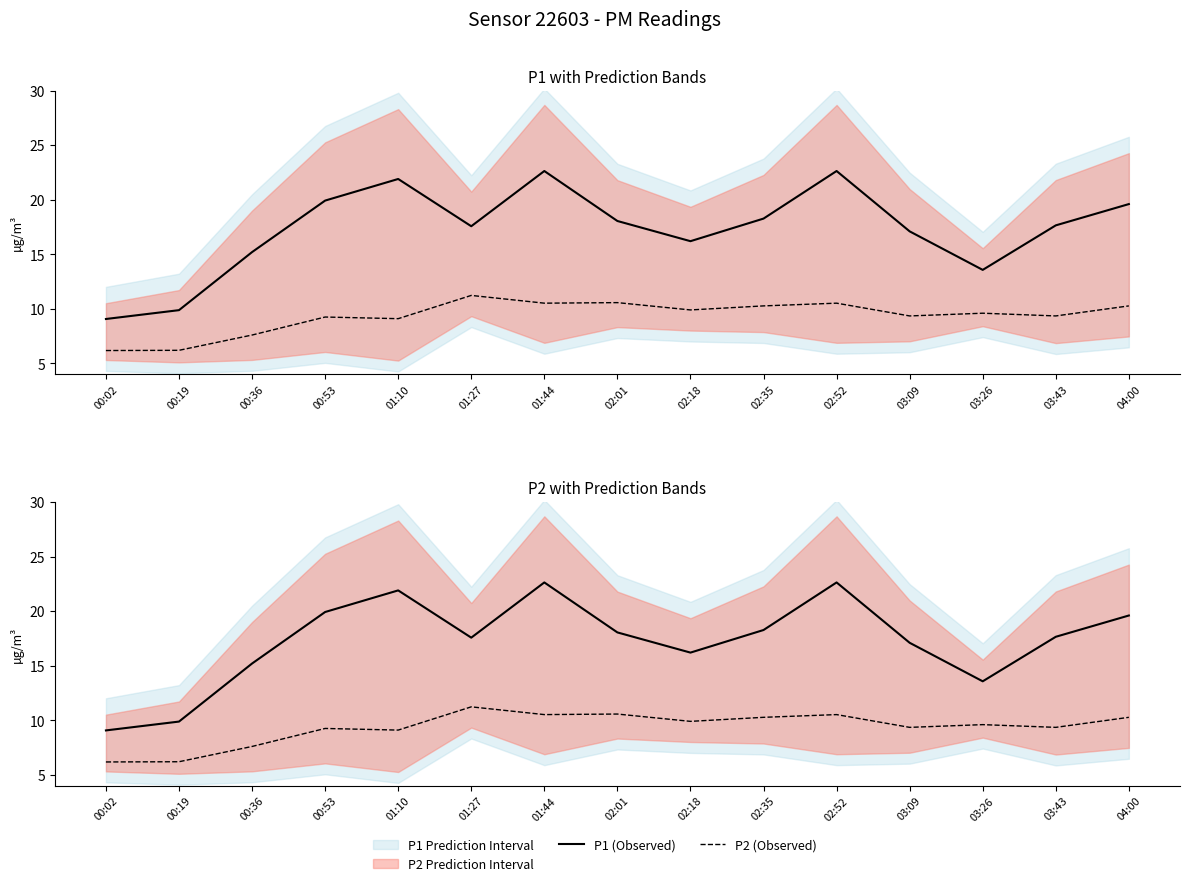

How many lines are shown in the chart?

2